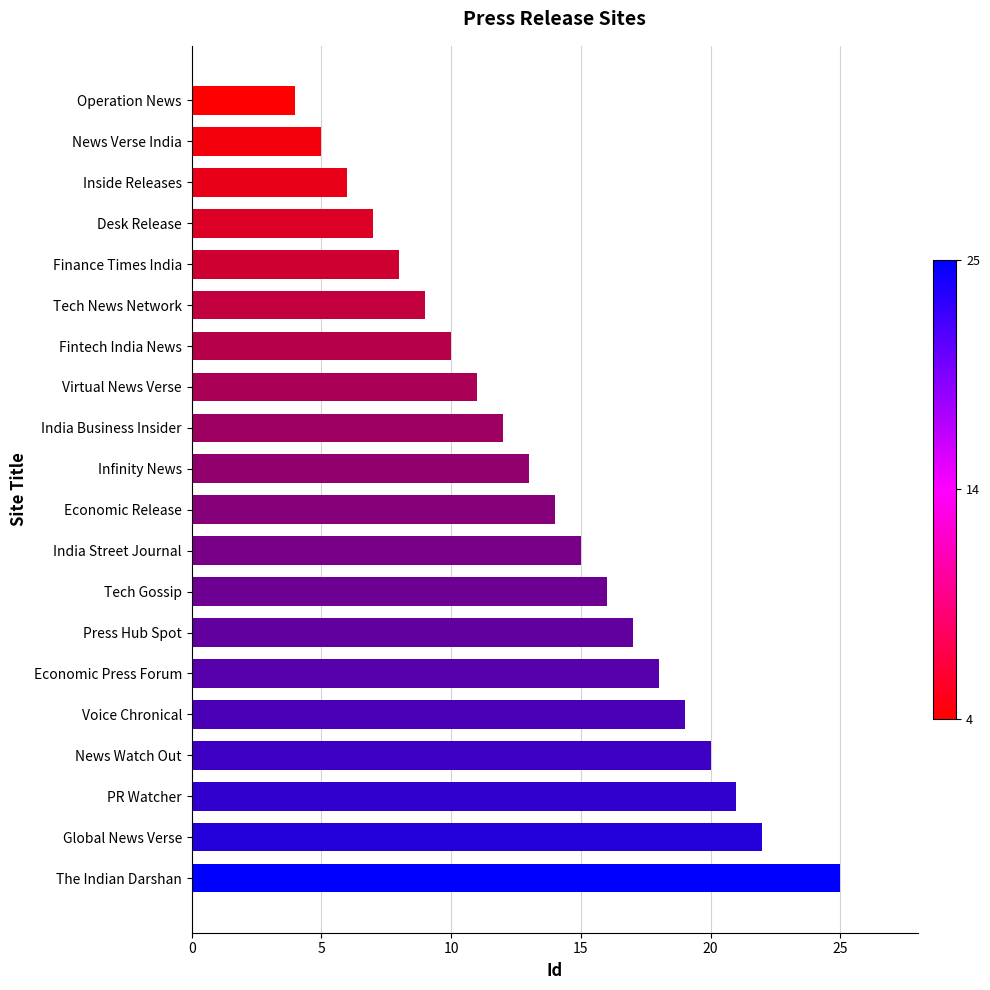

What is the ratio of the value at Global News Verse to the value at Infinity News?

1.7